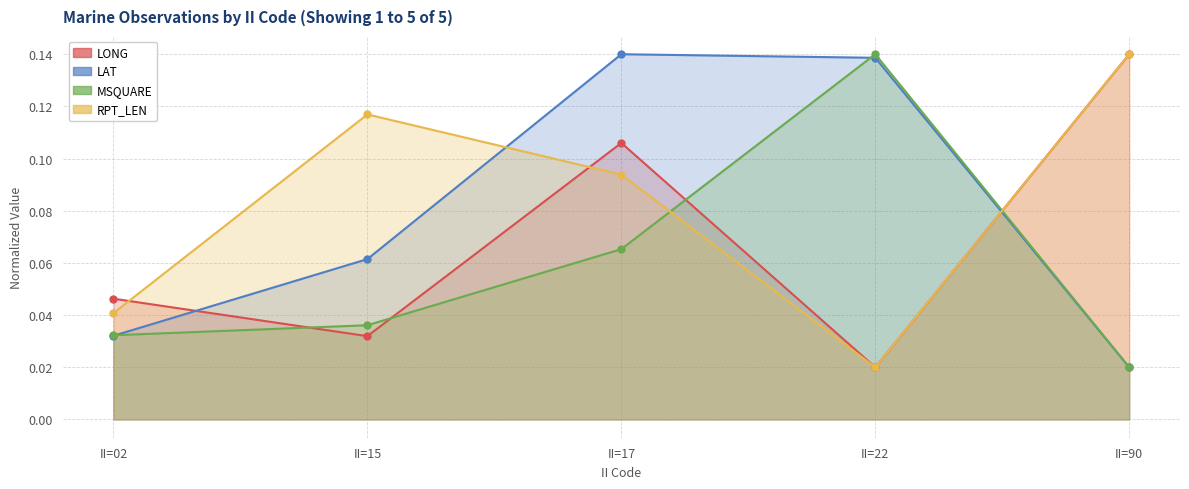

What is the value of the RPT_LEN point at the 3rd from the left?

0.1